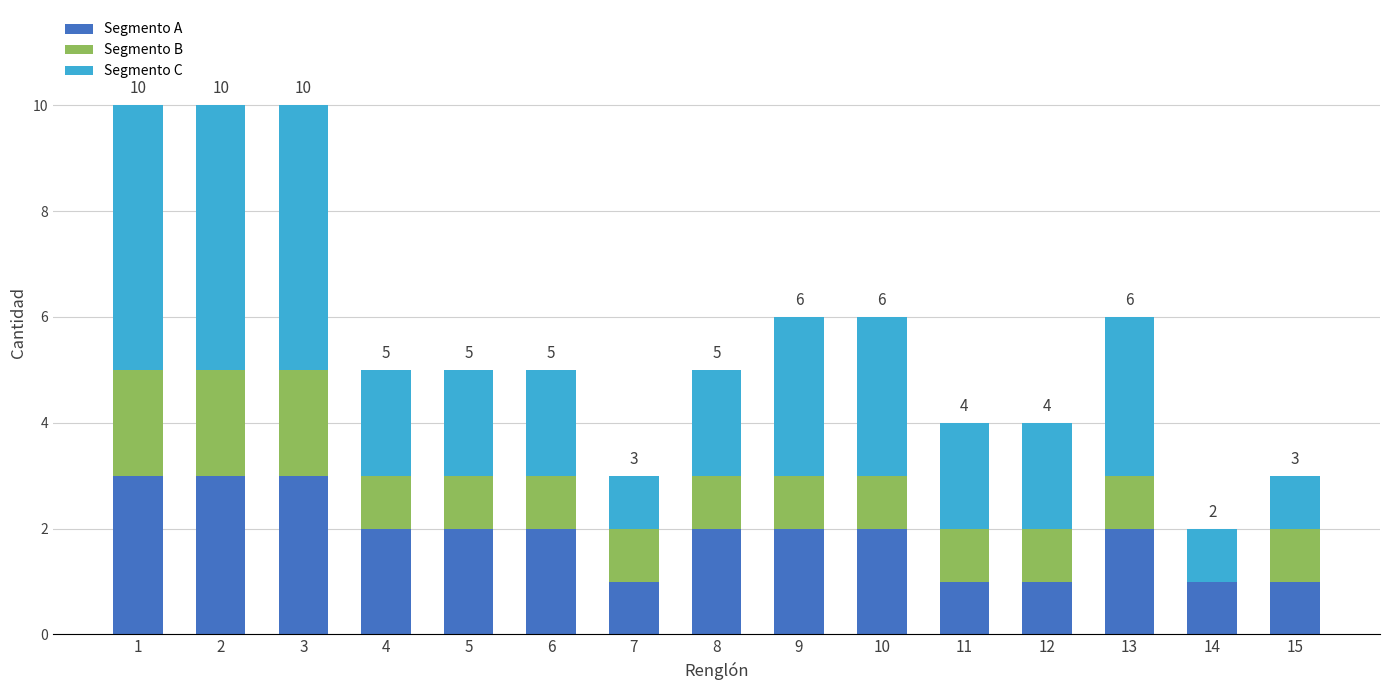

Count the number of categories in the chart.

15